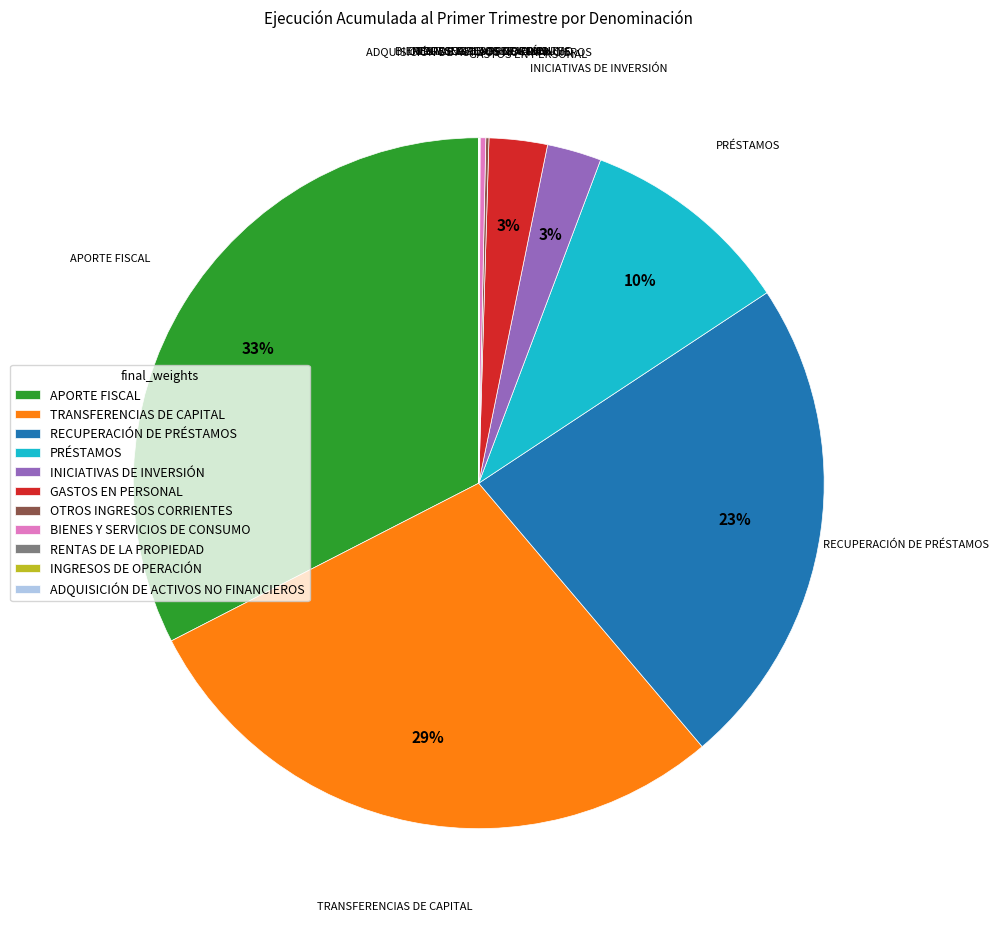

To the nearest percent, what is the difference between the largest and smallest slice percentages?

33%